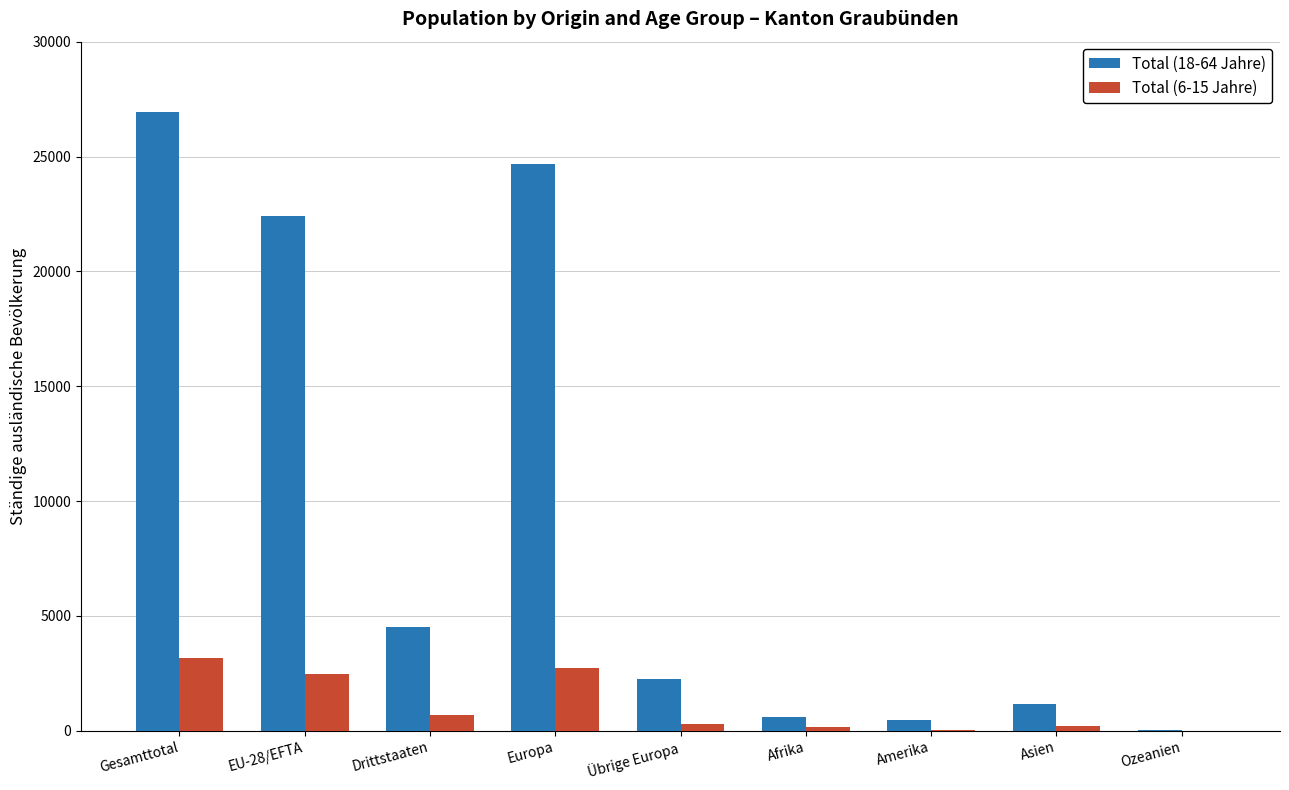

What is the sum of the Total (18-64 Jahre) values at EU-28/EFTA and Übrige Europa?

24652